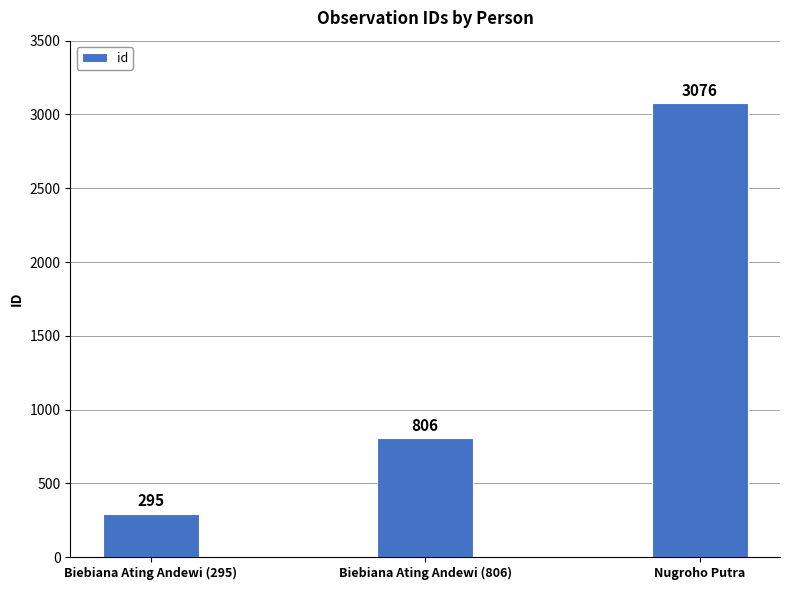

How many values are between 295 and 3076?

3